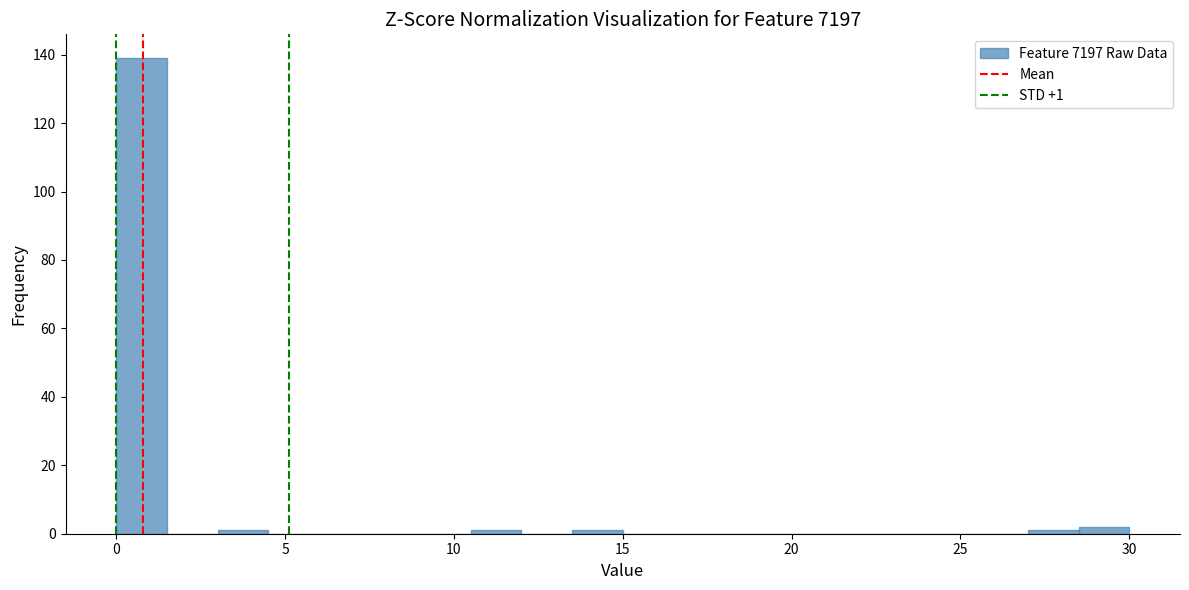

Around what value on the x-axis is the tallest bar? Give the approximate position of its centre, as read against the axis.

1.0